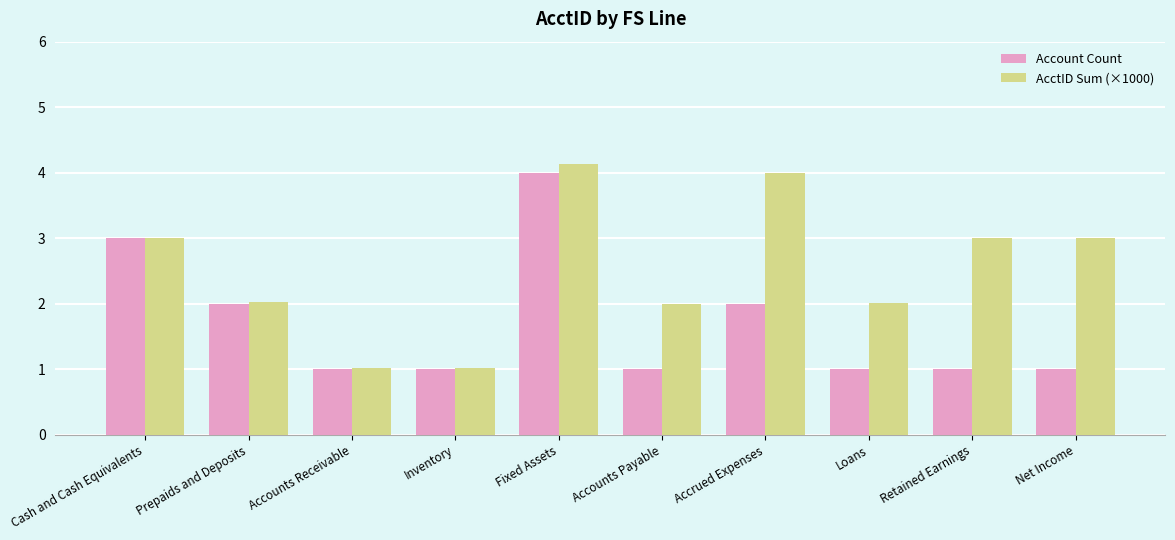

Does the chart contain stacked bars?

No